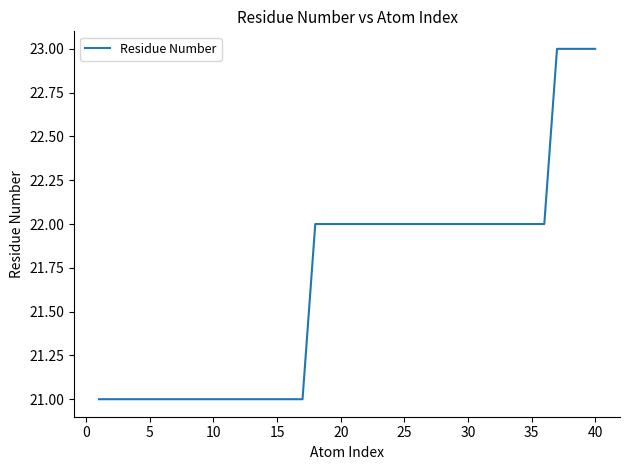

What is the minimum value shown in the chart?

21